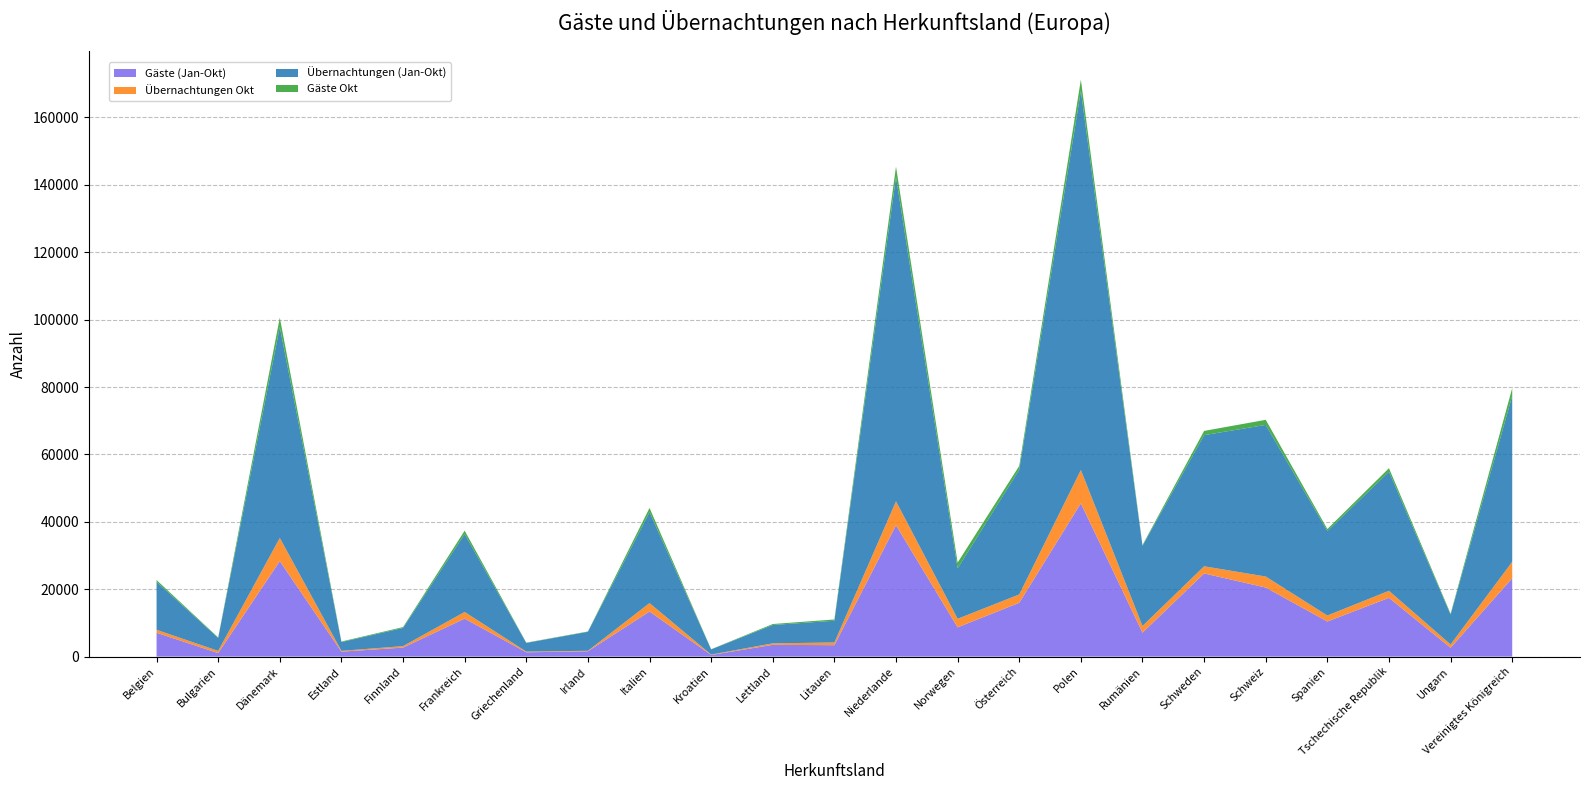

Reading left to right, extract all data points from this chart.

Gäste (Jan-Okt): Belgien=7081	Bulgarien=1042	Dänemark=28333	Estland=1464	Finnland=2673	Frankreich=11268	Griechenland=1272	Irland=1576	Italien=13380	Kroatien=480	Lettland=3491	Litauen=3392	Niederlande=38969	Norwegen=8688	Österreich=15972	Polen=45487	Rumänien=7102	Schweden=24680	Schweiz=20496	Spanien=10419	Tschechische Republik=17437	Ungarn=2625	Vereinigtes Königreich=23266
Übernachtungen Okt: Belgien=876	Bulgarien=651	Dänemark=6883	Estland=242	Finnland=429	Frankreich=1975	Griechenland=216	Irland=148	Italien=2501	Kroatien=124	Lettland=450	Litauen=788	Niederlande=7118	Norwegen=2532	Österreich=2473	Polen=9883	Rumänien=1991	Schweden=2119	Schweiz=3269	Spanien=1776	Tschechische Republik=2087	Ungarn=979	Vereinigtes Königreich=4870
Übernachtungen (Jan-Okt): Belgien=14235	Bulgarien=3863	Dänemark=62619	Estland=2605	Finnland=5399	Frankreich=23141	Griechenland=2567	Irland=5633	Italien=26993	Kroatien=1535	Lettland=5441	Litauen=6460	Niederlande=96285	Norwegen=14969	Österreich=37051	Polen=112522	Rumänien=23770	Schweden=38924	Schweiz=45002	Spanien=25072	Tschechische Republik=35353	Ungarn=8844	Vereinigtes Königreich=49262
Gäste Okt: Belgien=527	Bulgarien=127	Dänemark=2769	Estland=163	Finnland=257	Frankreich=993	Griechenland=83	Irland=97	Italien=1241	Kroatien=40	Lettland=288	Litauen=380	Niederlande=3034	Norwegen=1709	Österreich=1089	Polen=3329	Rumänien=241	Schweden=1253	Schweiz=1503	Spanien=596	Tschechische Republik=1039	Ungarn=276	Vereinigtes Königreich=2282